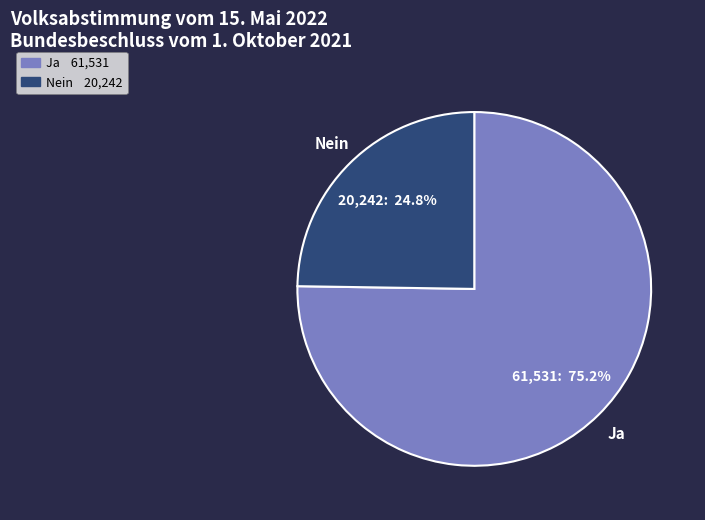

To the nearest percent, what is the difference between the Nein and Ja slice percentages?

50%